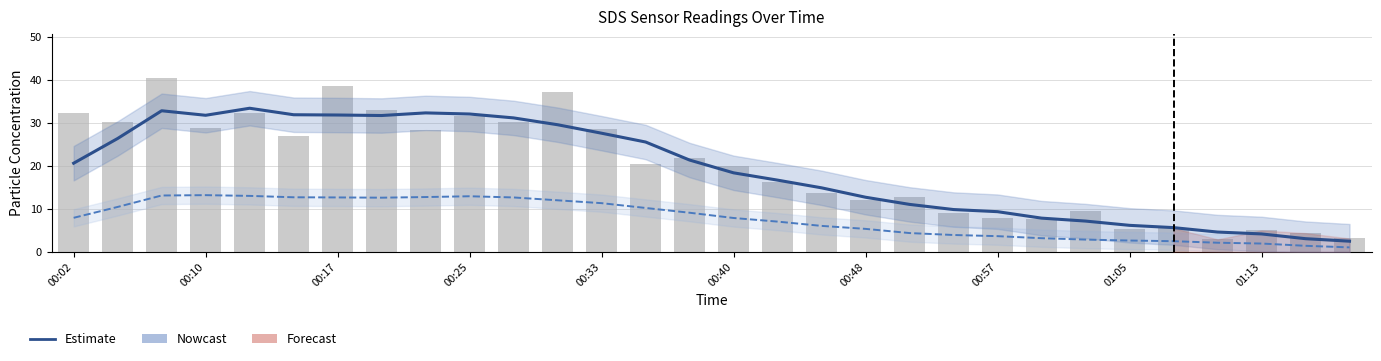

At which label does SDS_P1 (raw) first exceed 20?

00:02